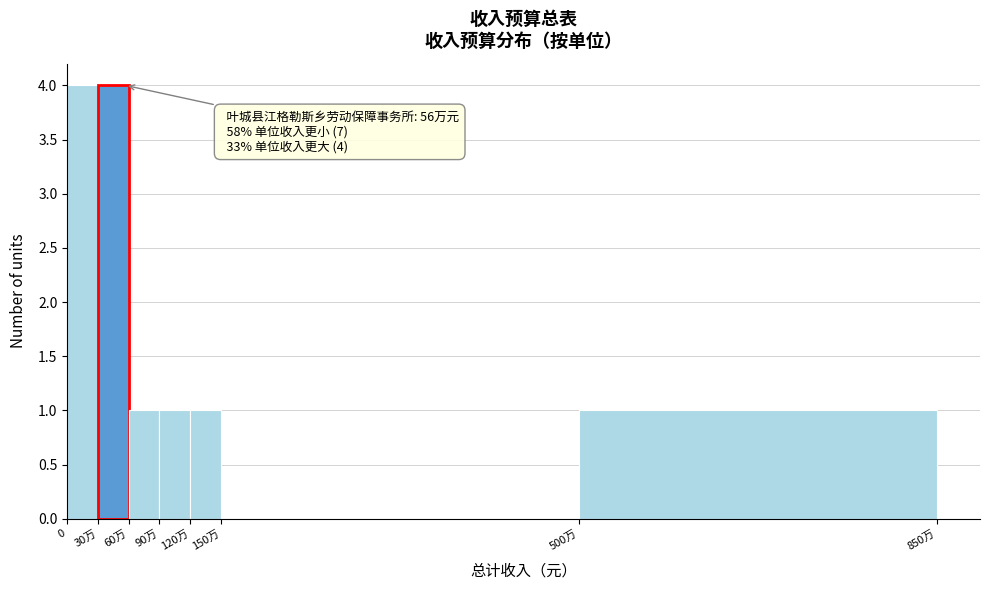

Reading right to left, list all the values displayed in this chart.

500万=1	150万=0	120万=1	90万=1	60万=1	30万=4	0=4